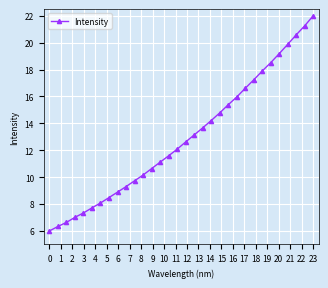

What is the value of the 29th point from the left?

19.9